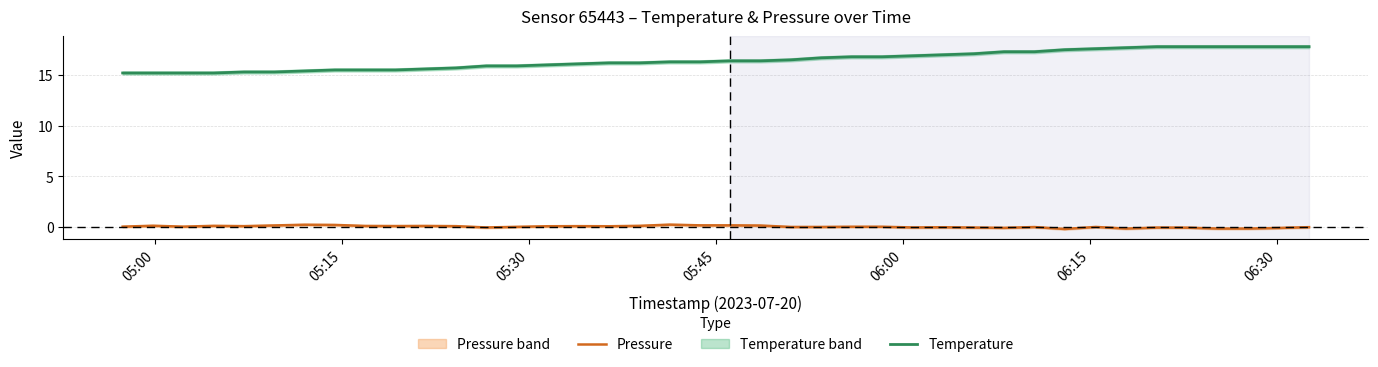

True or false: Pressure and Temperature intersect in this chart.

False